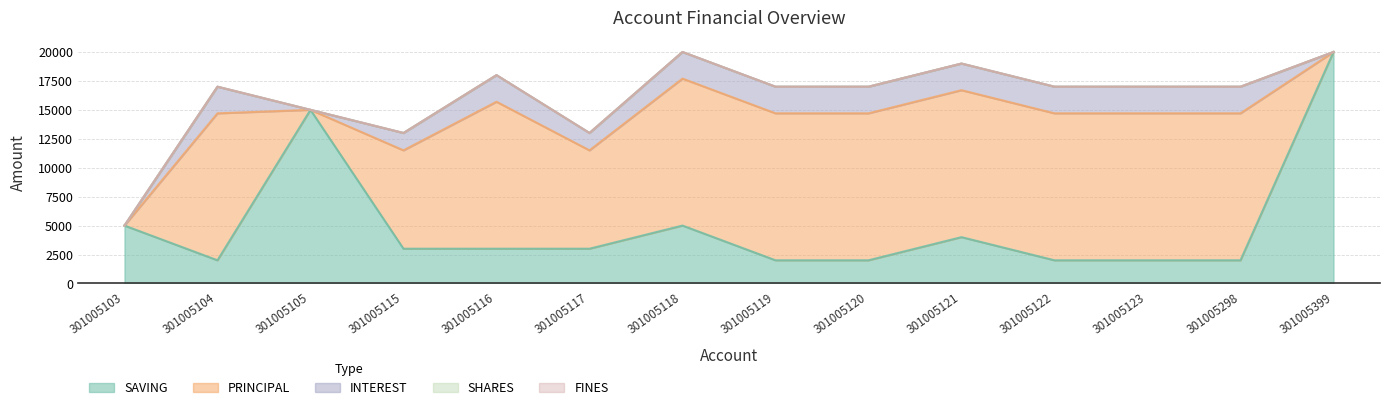

What are all the series names shown in the legend?

SAVING, PRINCIPAL, INTEREST, SHARES, FINES